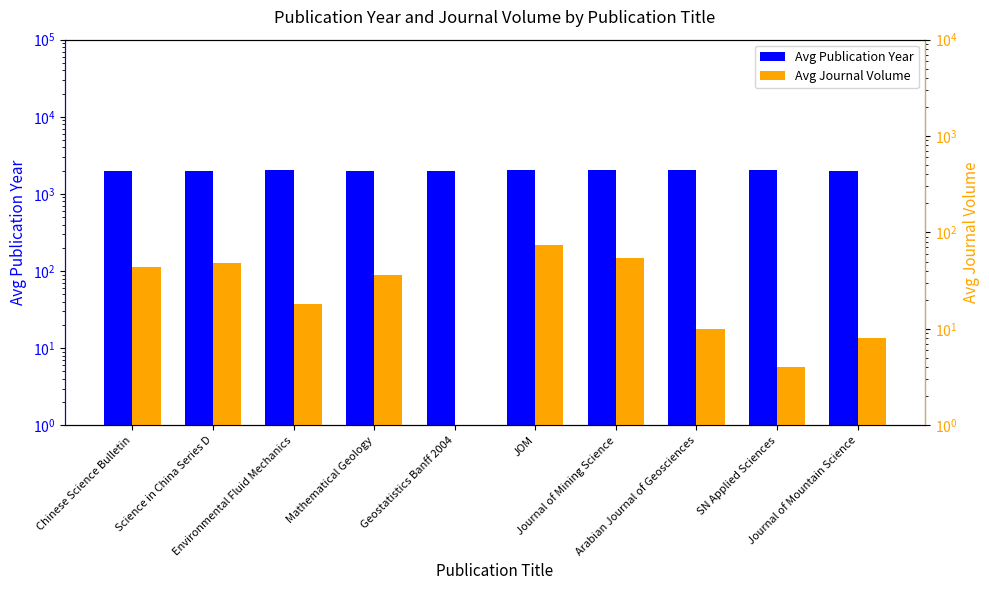

Which category has the lowest value across all series?

Geostatistics Banff 2004